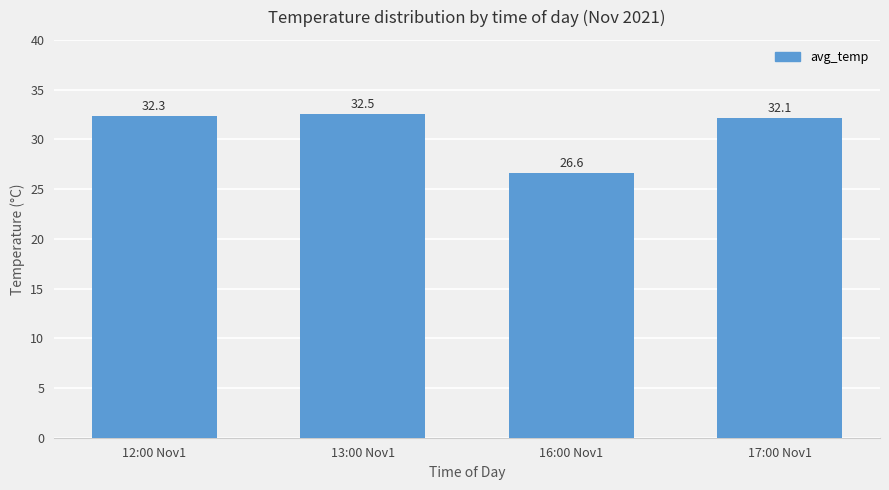

What is the greatest value displayed?

32.5